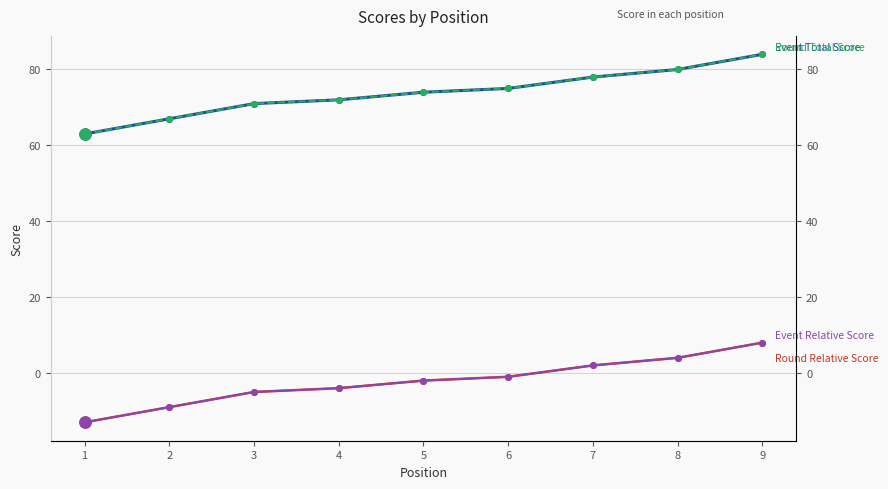

What is the difference between the highest and lowest values at 5?

76